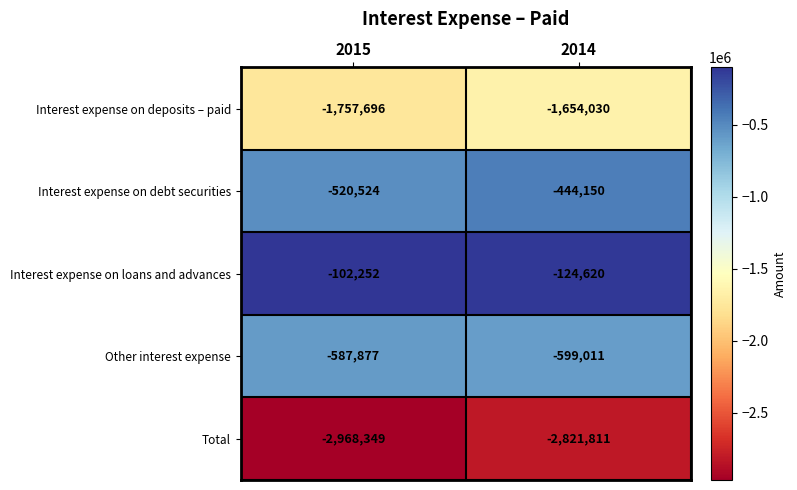

True or false: Interest expense on loans and advances has a value of -181575 at 2015.

False